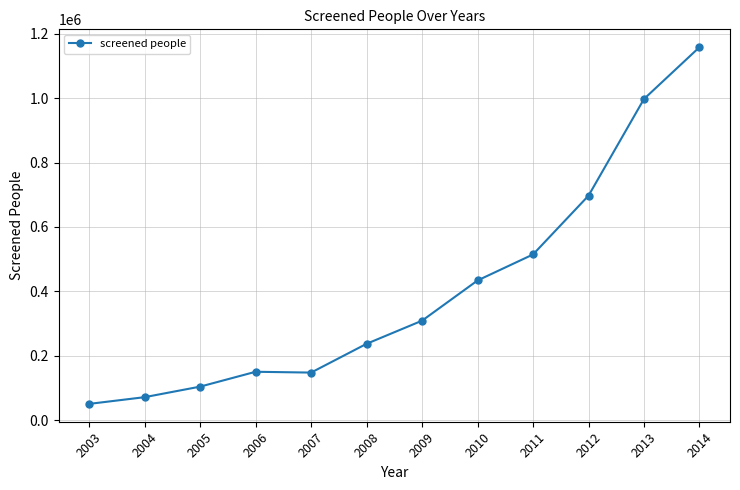

Read the value at 2007, to the nearest 10.

147580